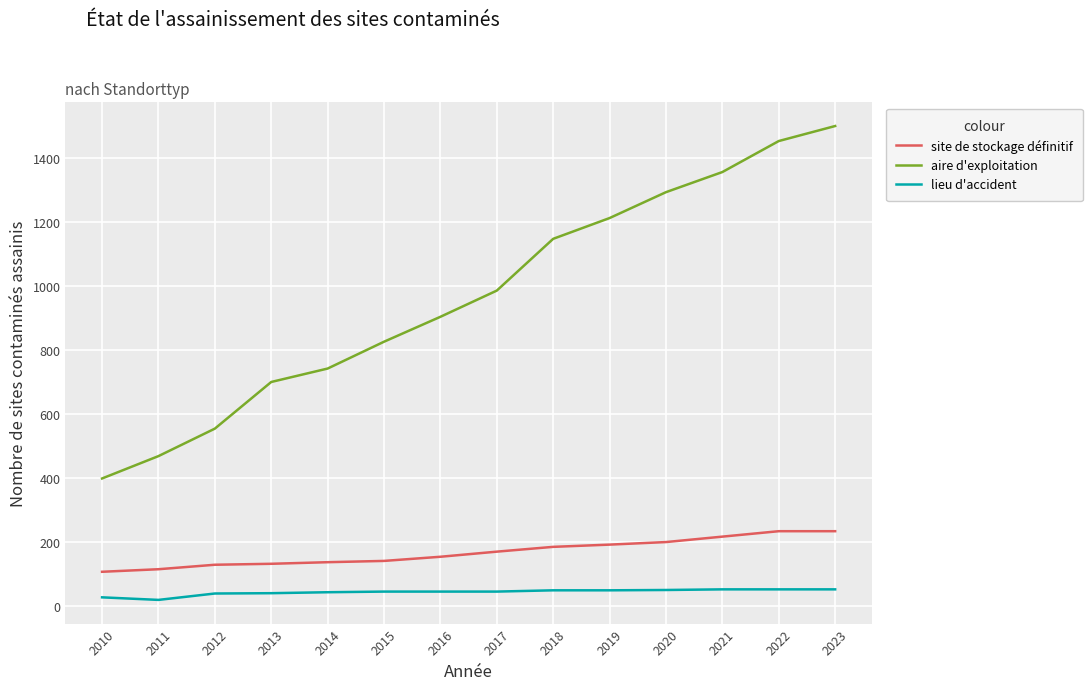

What are all the series names shown in the legend?

site de stockage définitif, aire d'exploitation, lieu d'accident